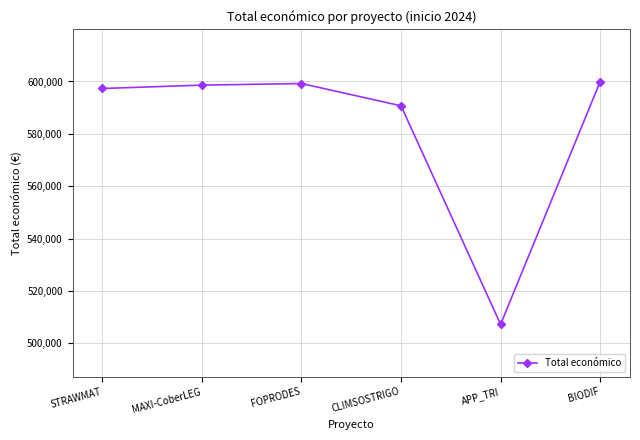

What is the smallest value displayed?

507255